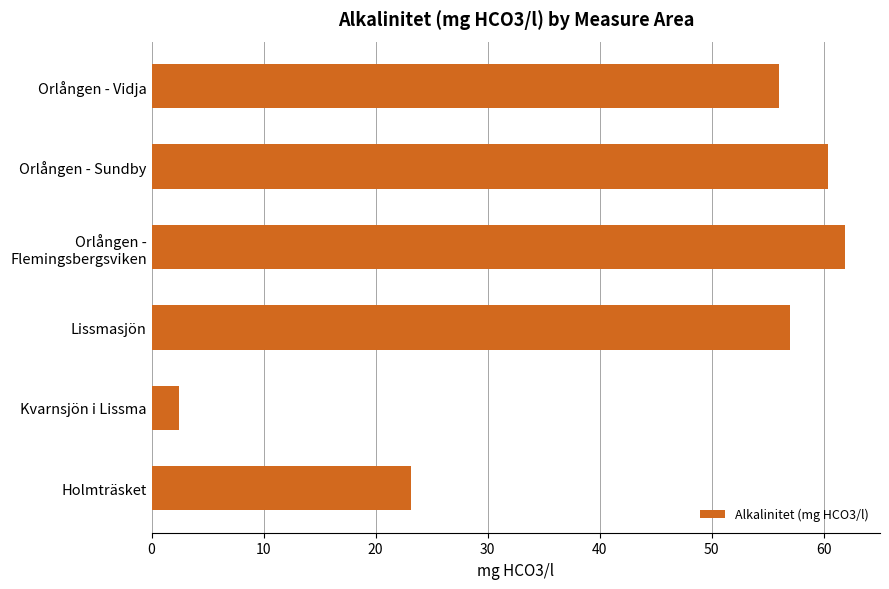

How many bars are there in total?

6